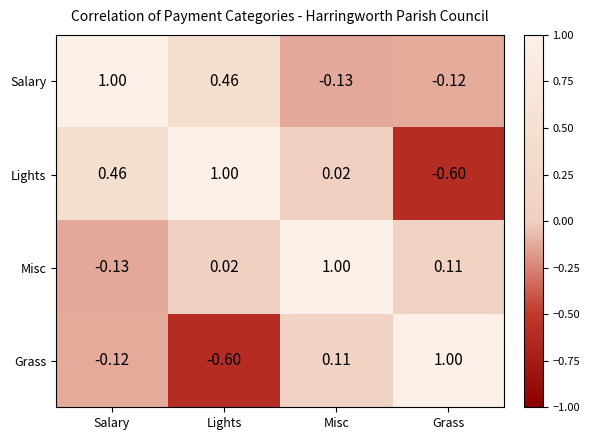

How many values in Grass are above zero?

2